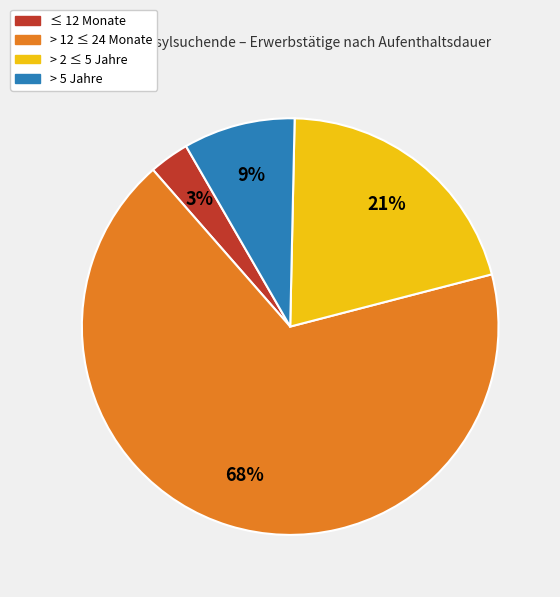

Is there a majority slice in this chart?

Yes